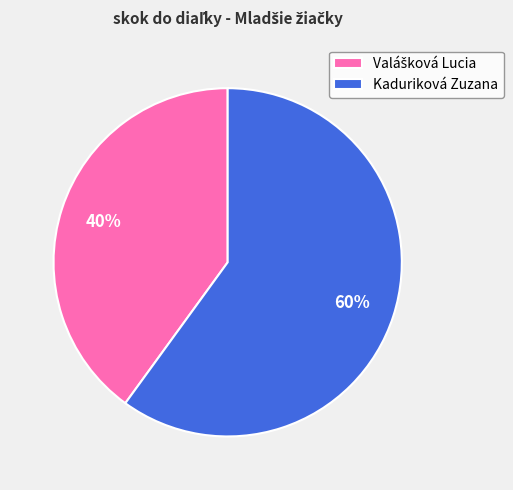

True or false: Kaduriková Zuzana accounts for 60% of the total.

True